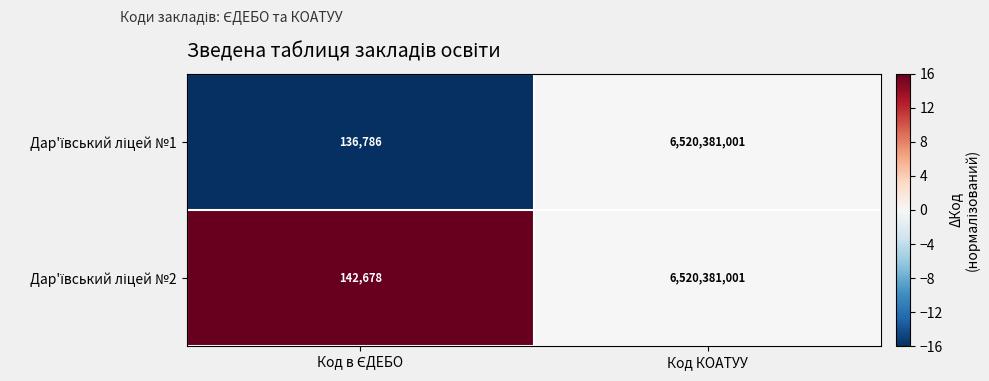

What is the total value across all series at Код КОАТУУ?

13040762002